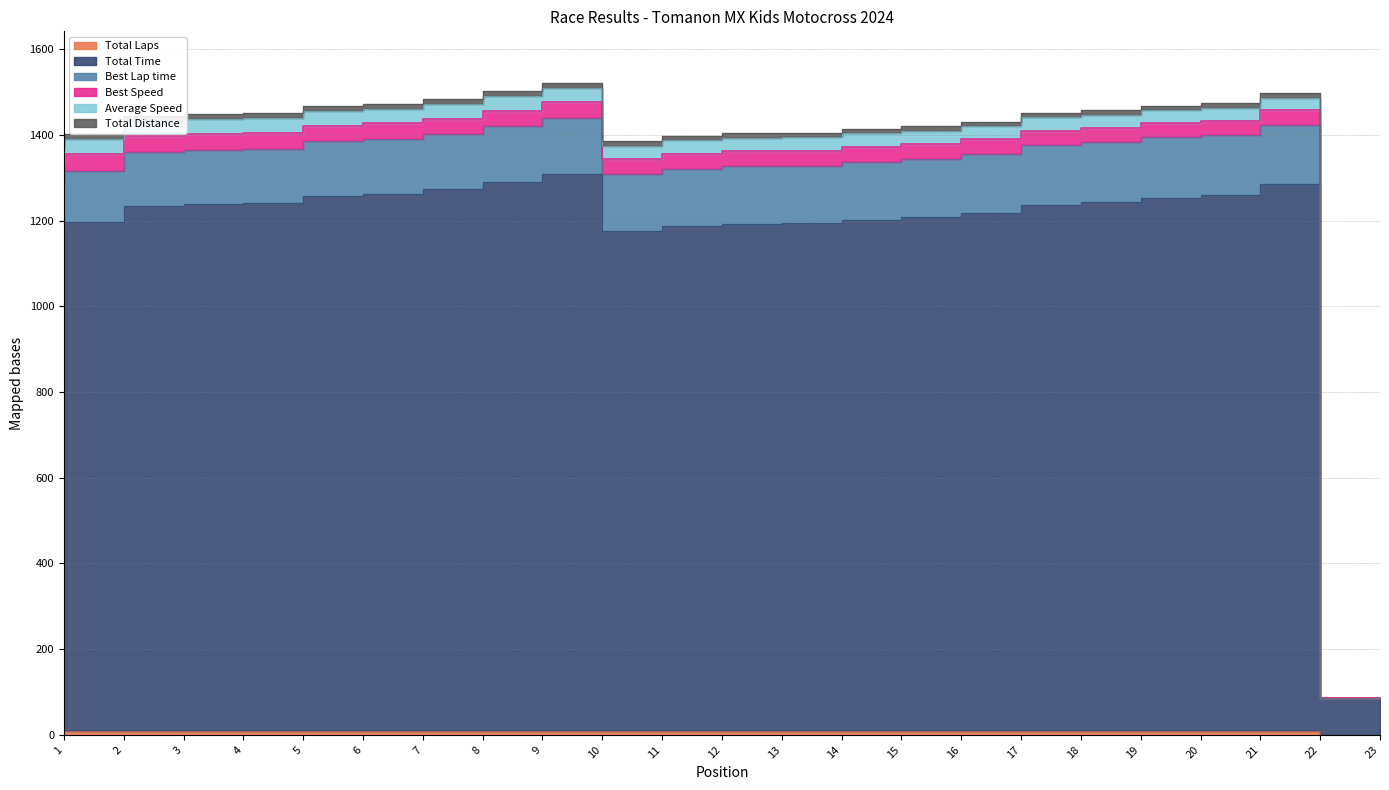

At which label does Total Distance reach its minimum?

23